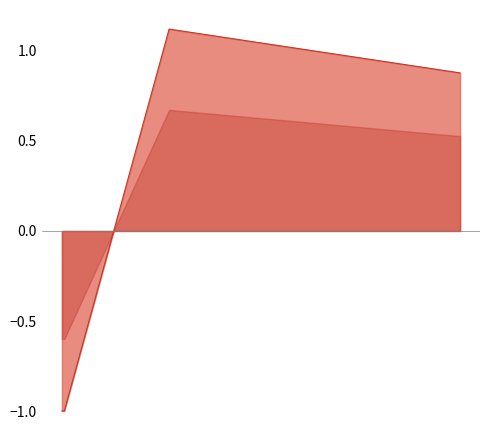

What is the difference between the values at 19405 and 18759?

1.9